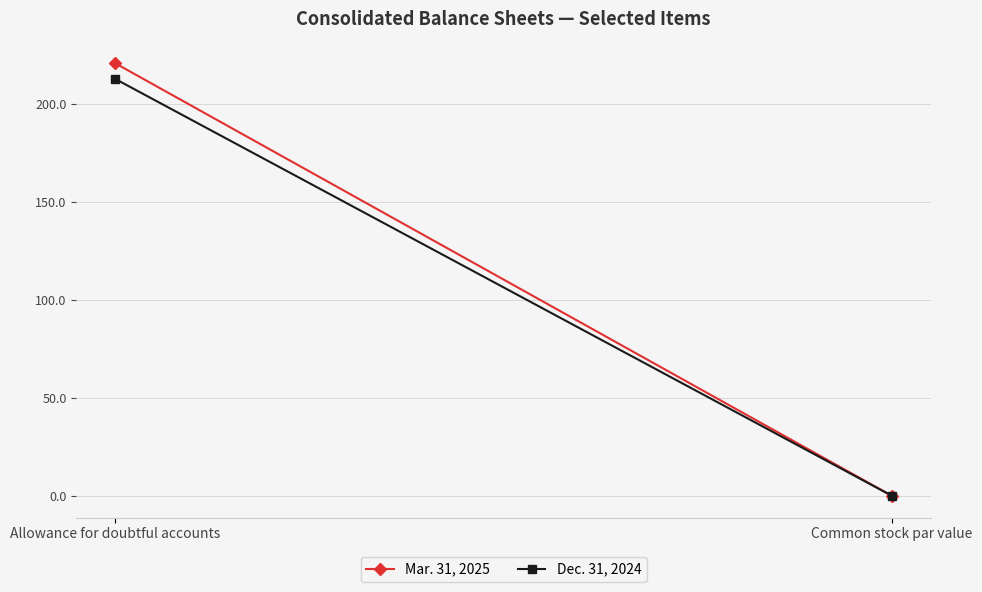

Reading right to left, list all the values displayed in this chart.

Mar. 31, 2025: 0.1	221.0
Dec. 31, 2024: 0.1	213.0